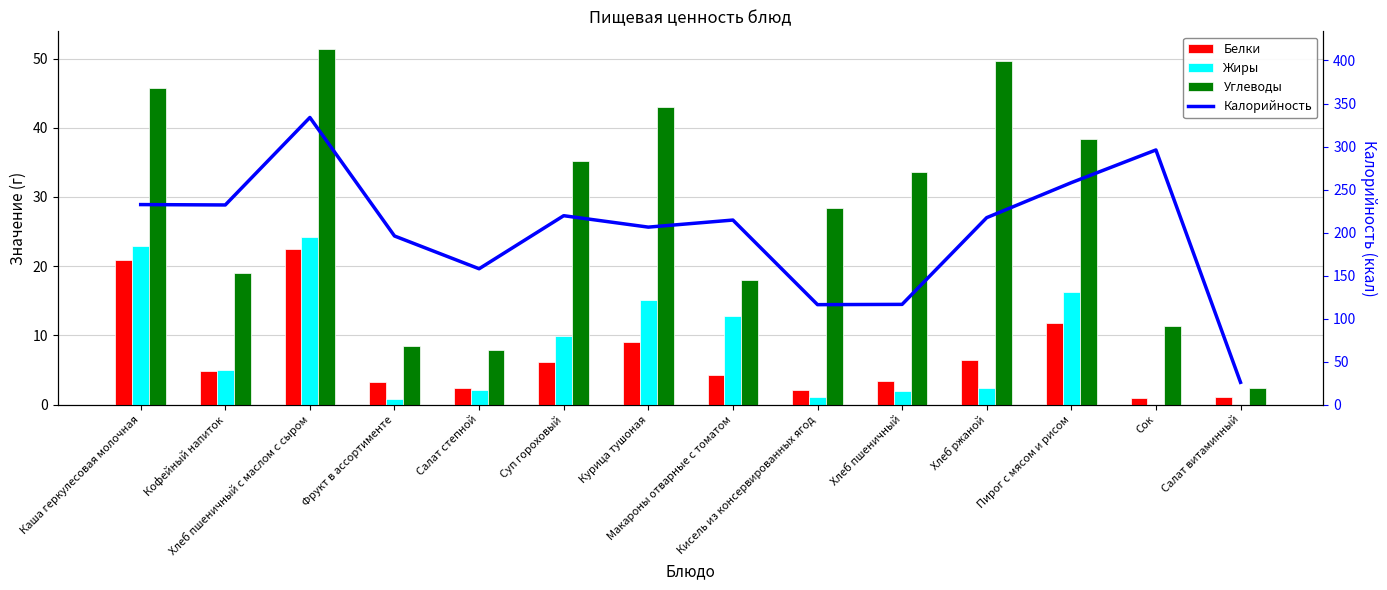

What is the highest value of the Калорийность series?

333.8